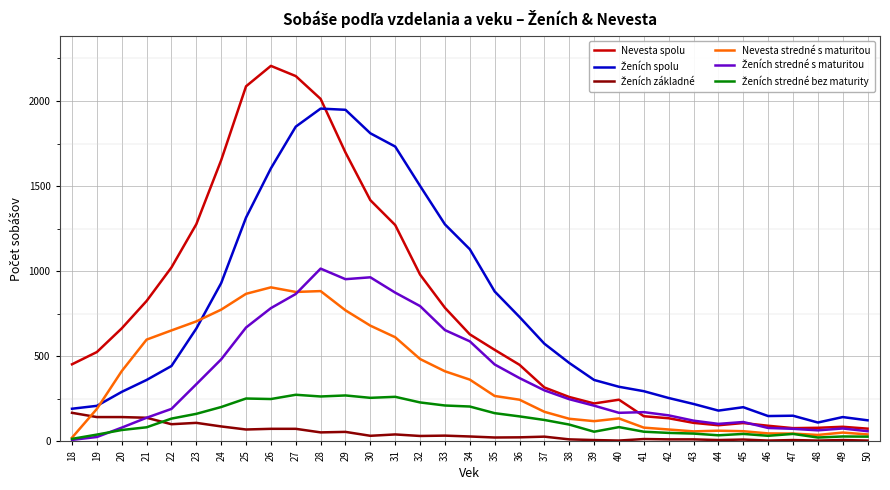

What value does the Nevesta spolu series have at 25?

2086